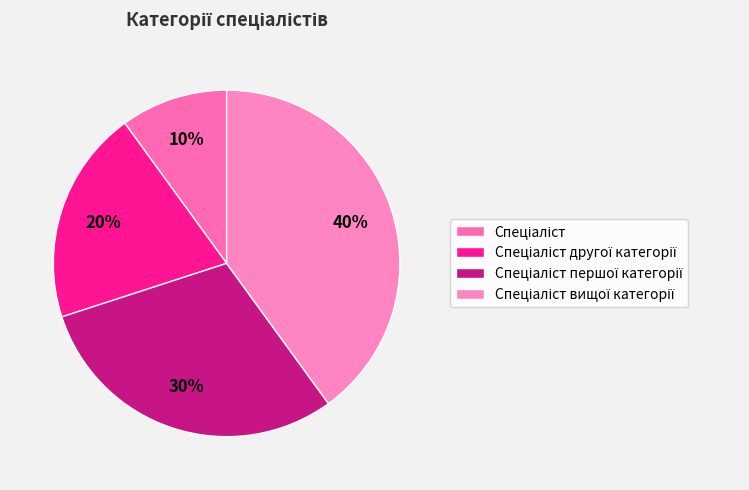

How many segments does this pie chart have?

4